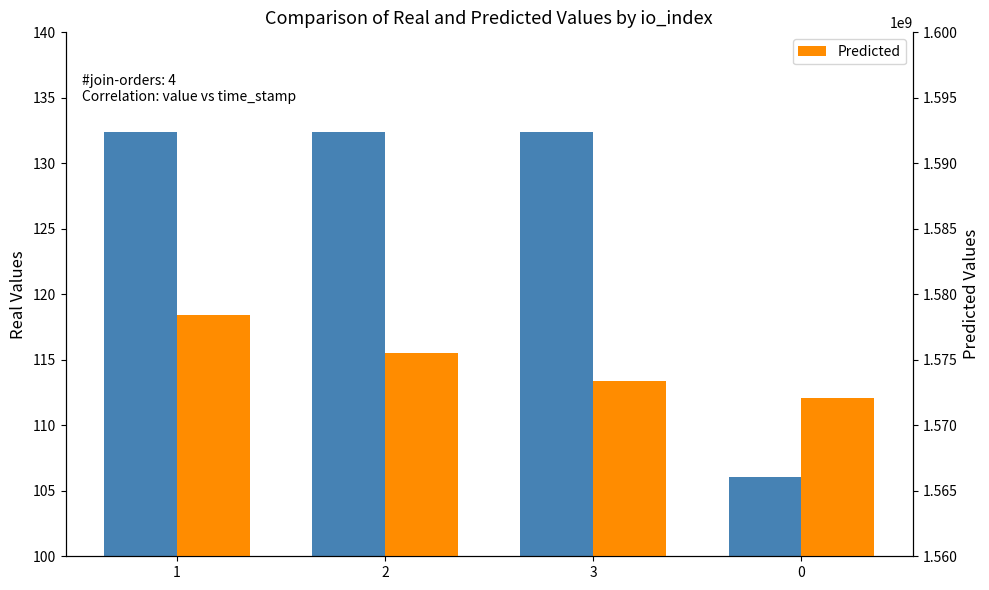

What is the difference between the second highest and second lowest values in the Predicted series?

2082679